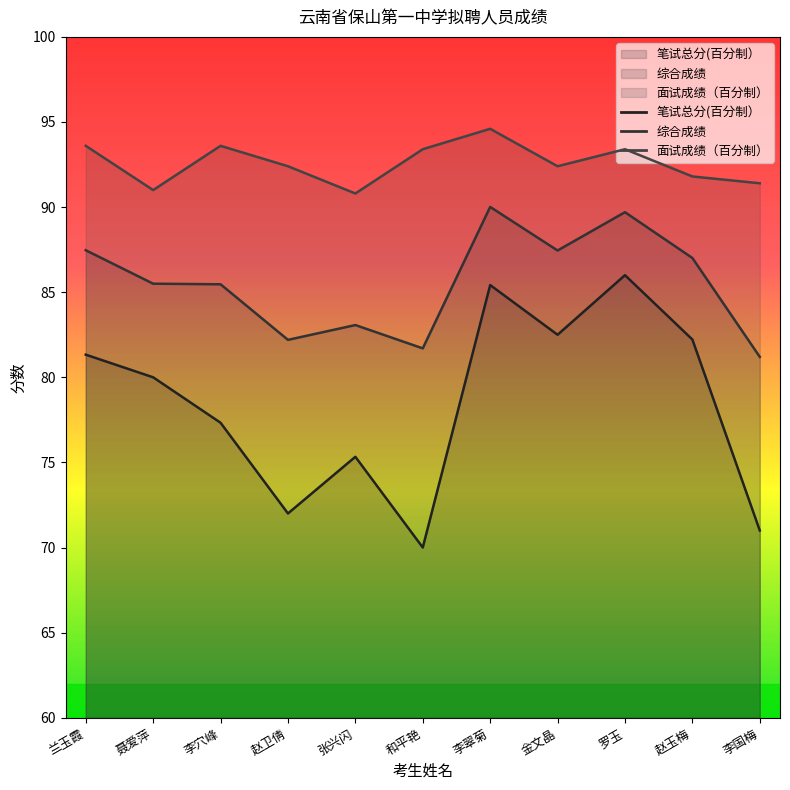

How many lines are shown in the chart?

3